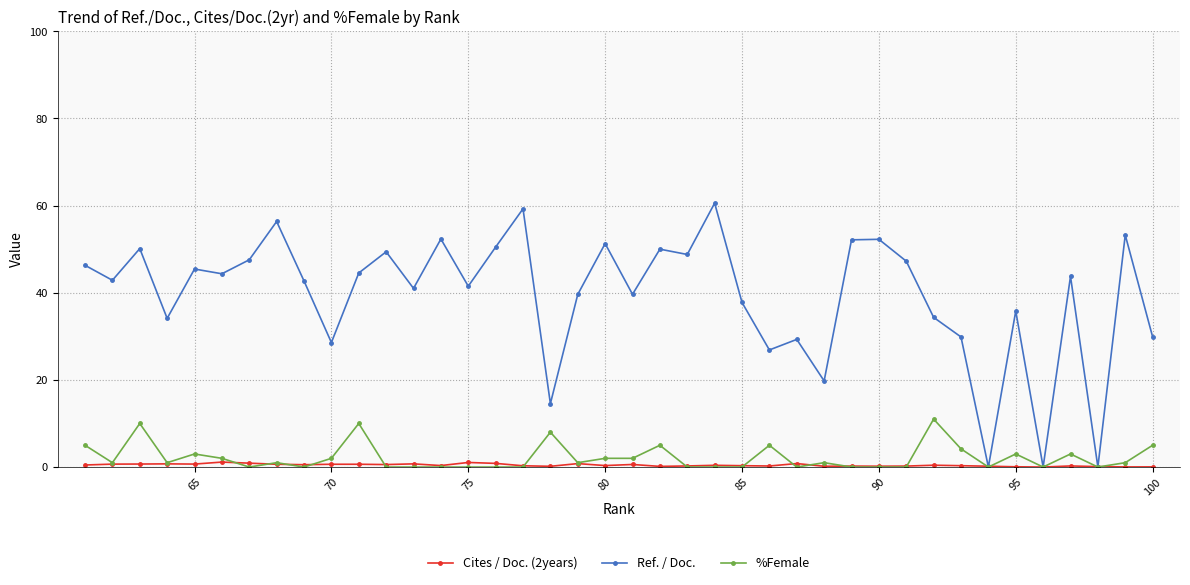

The Ref. / Doc. series shows 35.8 at 95. True or false?

True